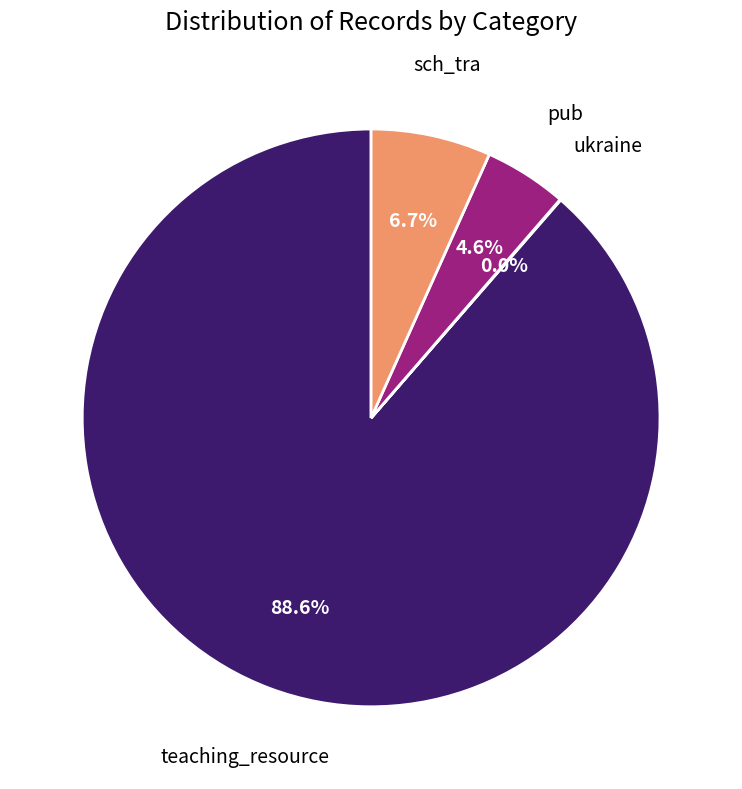

Is there a majority slice in this chart?

Yes